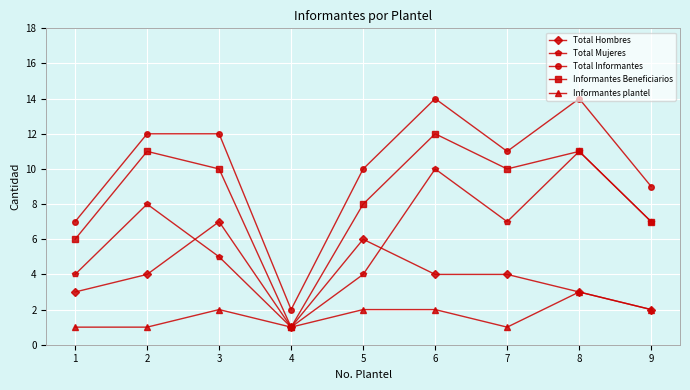

Where is the first local maximum for Informantes plantel?

3